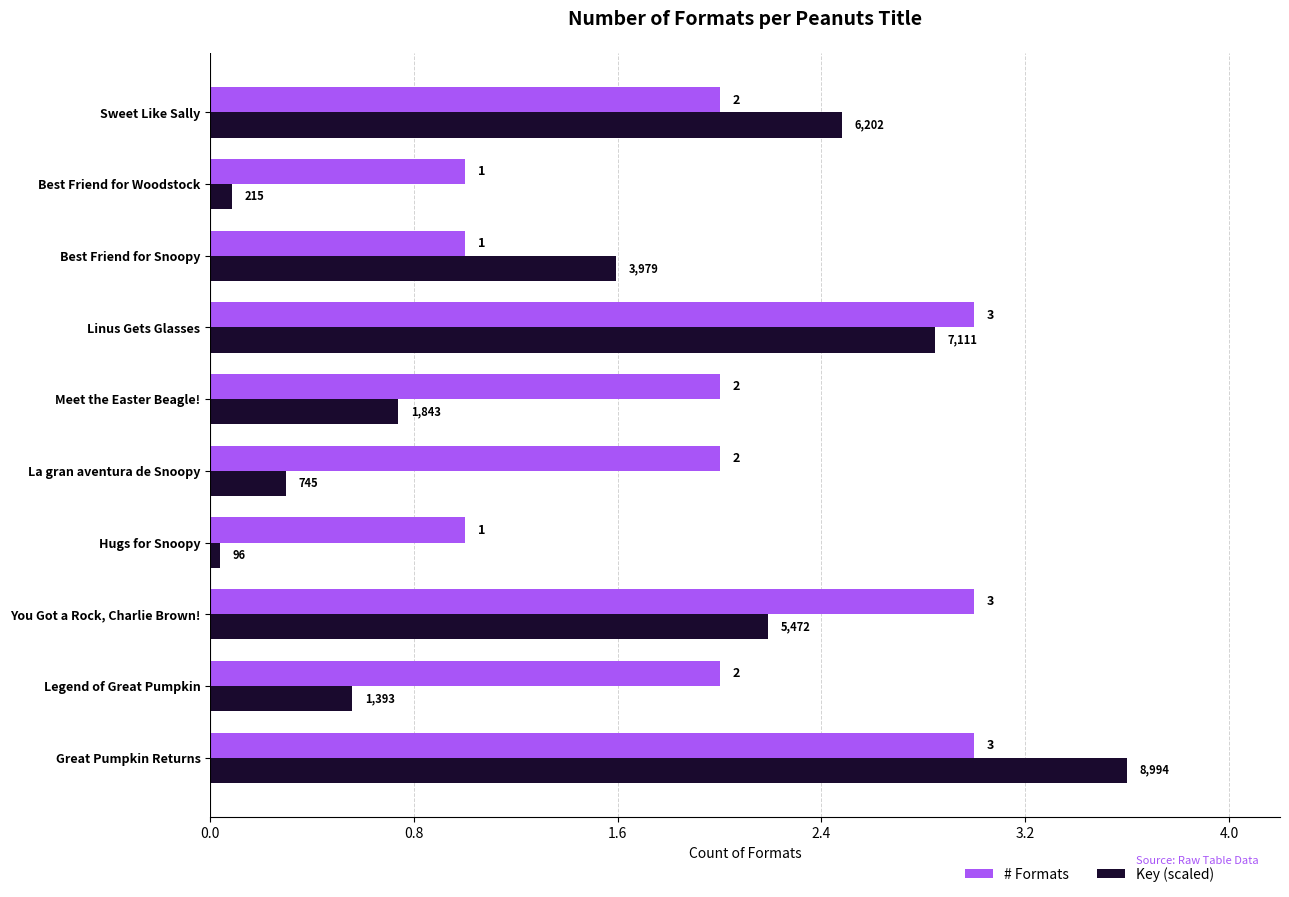

Count the # Formats values in the range 1 to 3.

10